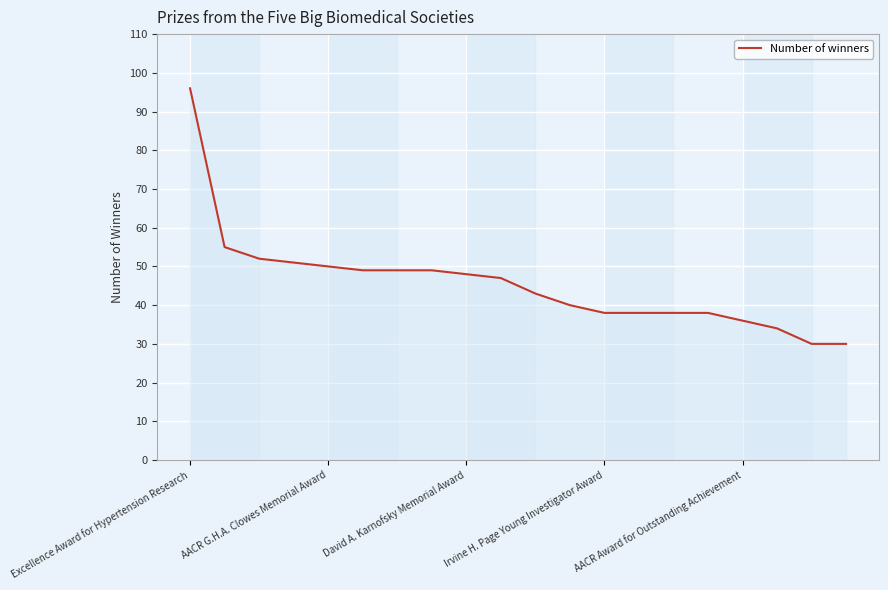

What is the difference between the maximum and minimum values?

66